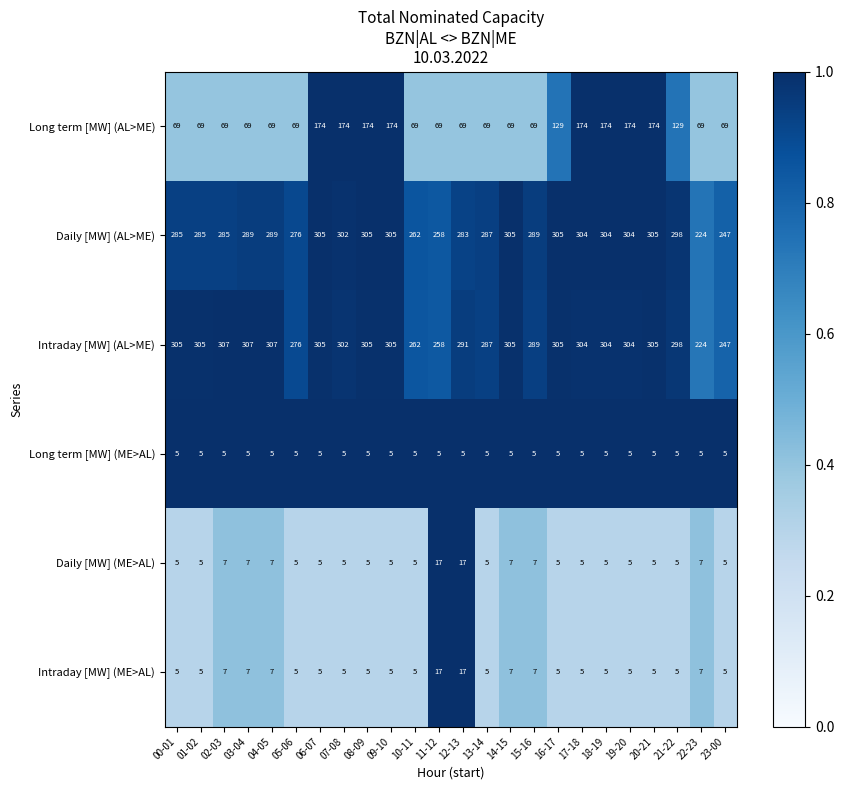

Is it true that Long term [MW] (ME>AL) equals 3 at 06-07?

False